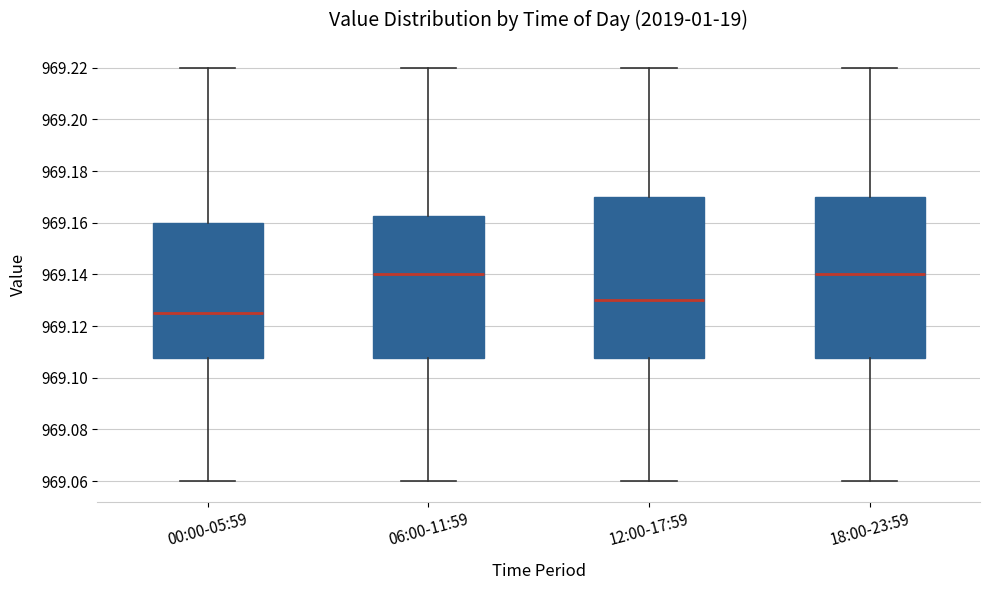

Reading left to right, read every box against the y-axis: the position of its median line, the range the box covers, and the ends of its whiskers. The values are not printed on the chart, so give them approximately, as read against the axis.

00:00-05:59: median 969.126, box 969.108 to 969.160, whiskers 969.060 to 969.220
06:00-11:59: median 969.140, box 969.108 to 969.162, whiskers 969.060 to 969.220
12:00-17:59: median 969.130, box 969.108 to 969.170, whiskers 969.060 to 969.220
18:00-23:59: median 969.140, box 969.108 to 969.170, whiskers 969.060 to 969.220